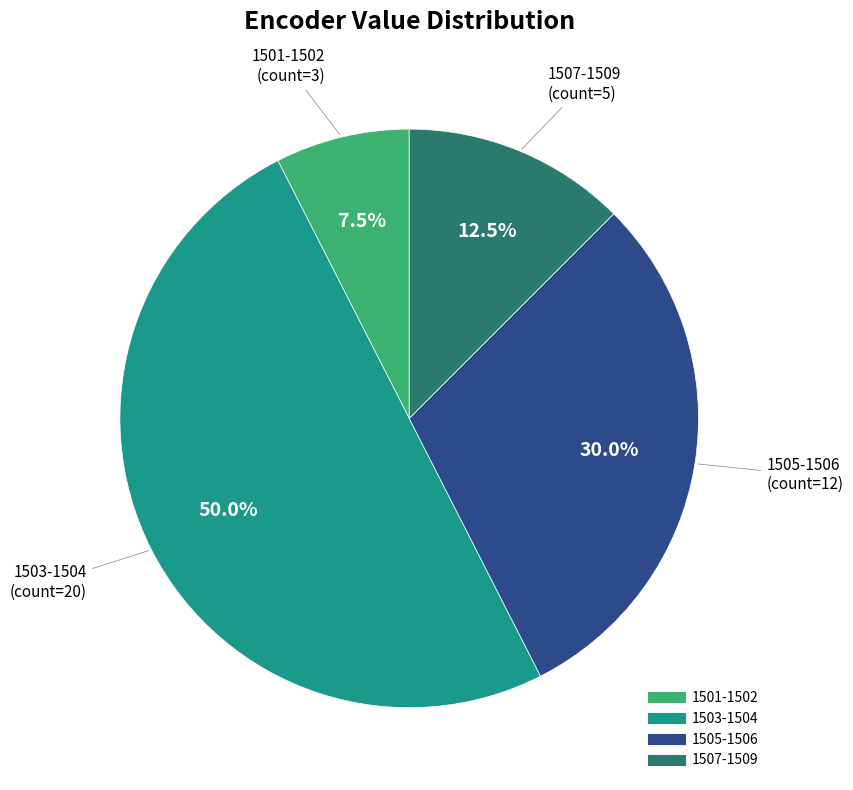

Is 1501-1502 the majority of the pie?

No